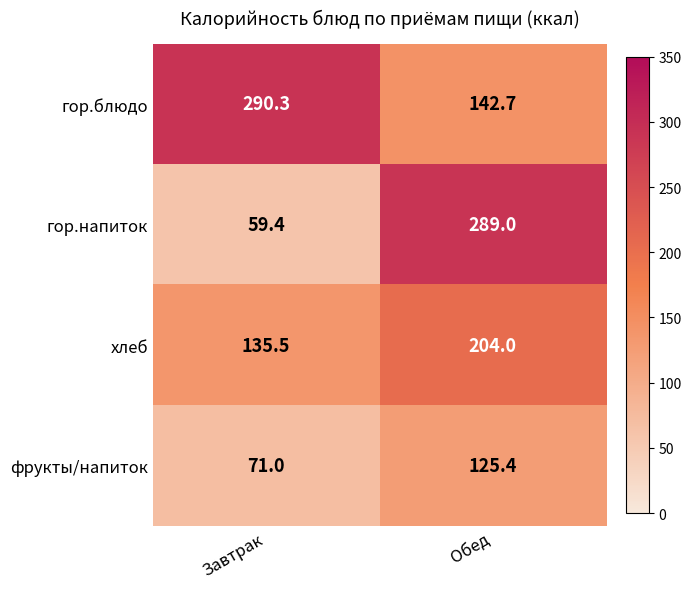

Which label corresponds to the largest value in the chart?

Завтрак